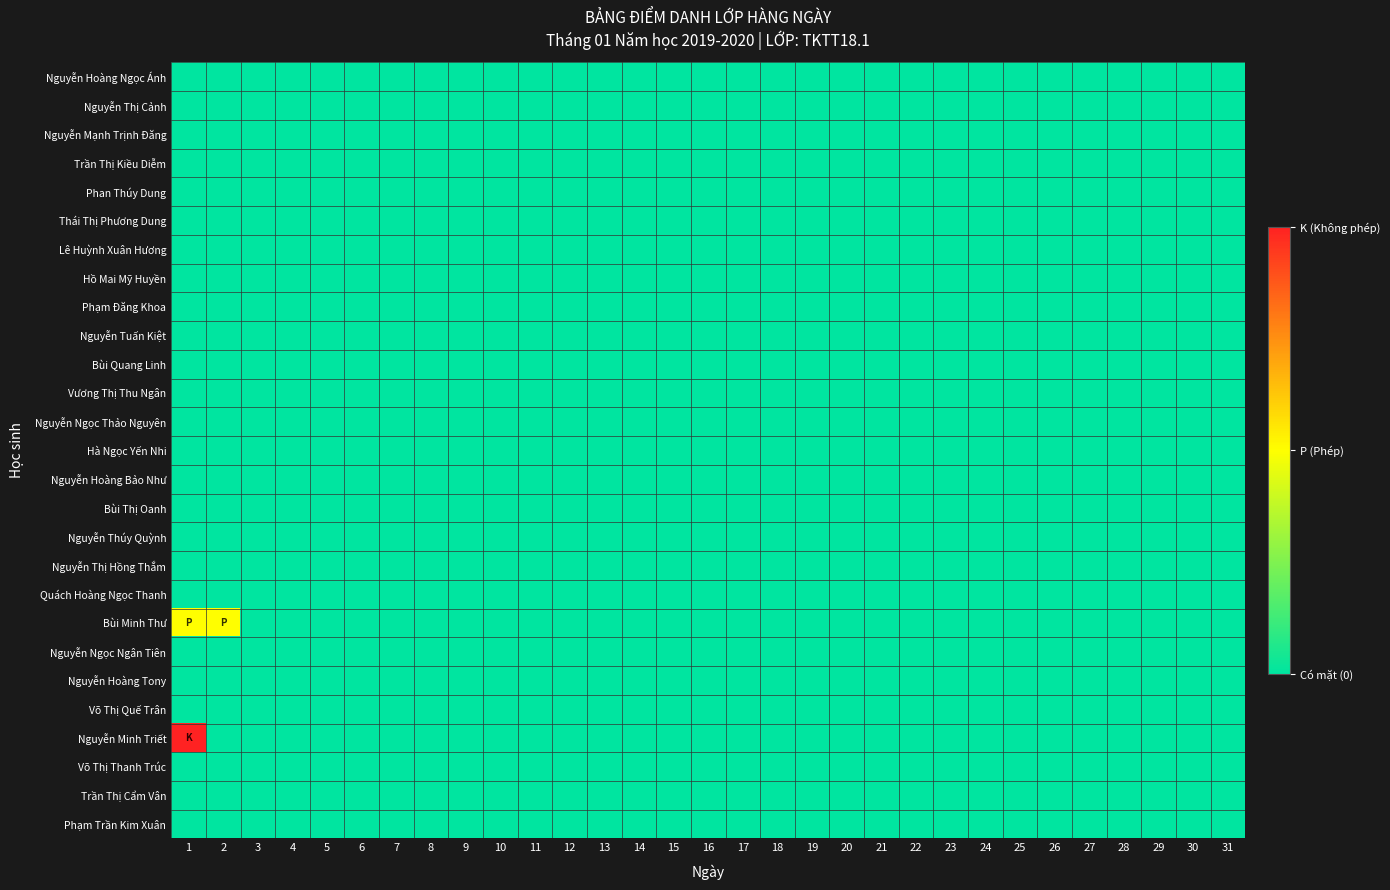

At how many categories does at least one series exceed 0?

2